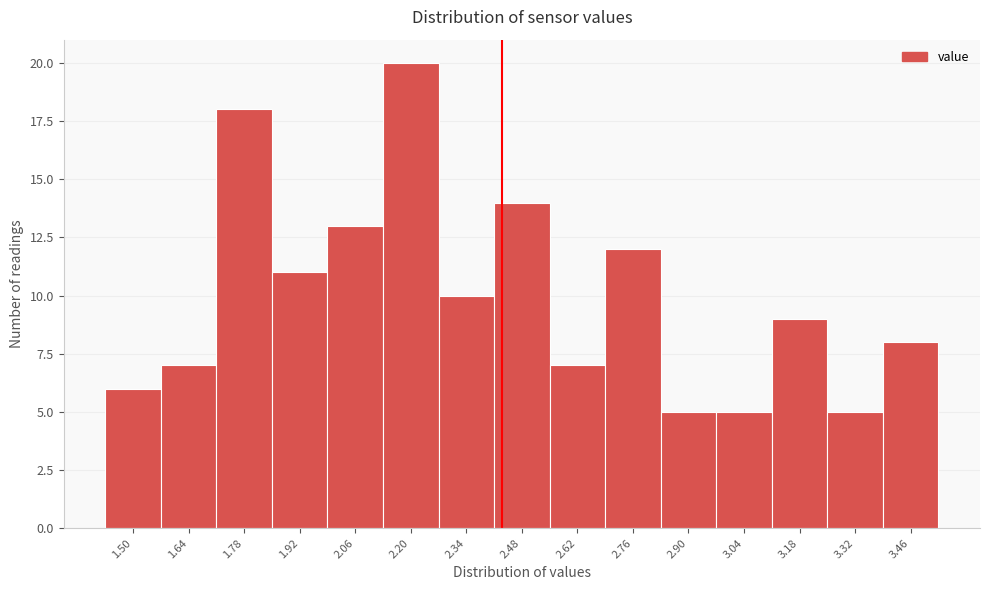

Reading right to left, list all the values displayed in this chart.

8	5	9	5	5	12	7	14	10	20	13	11	18	7	6